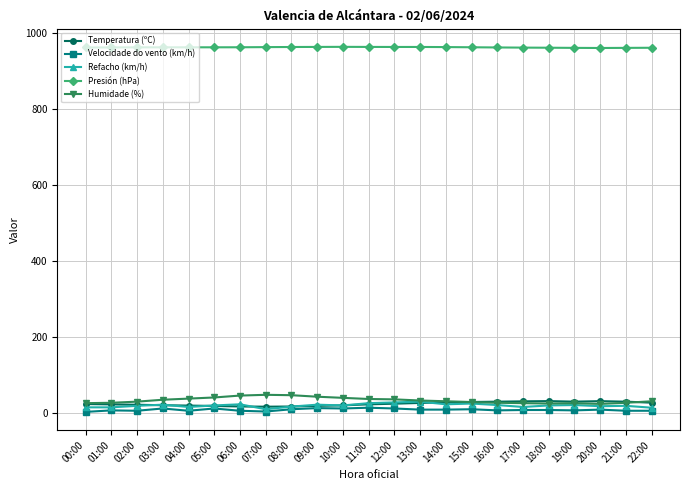

The value of Presión (hPa) at 21:00 is 1518.4. True or false?

False